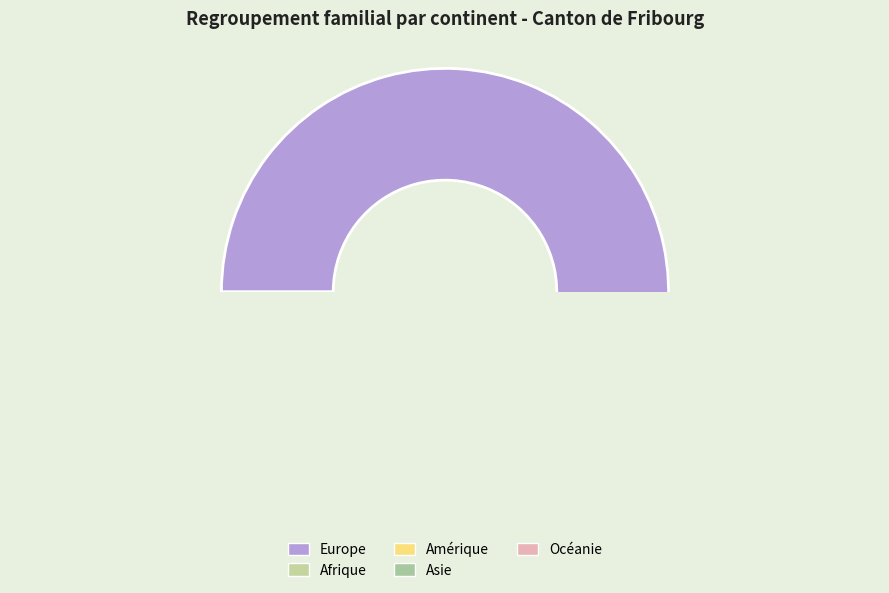

True or false: Océanie accounts for 0% of the total.

True